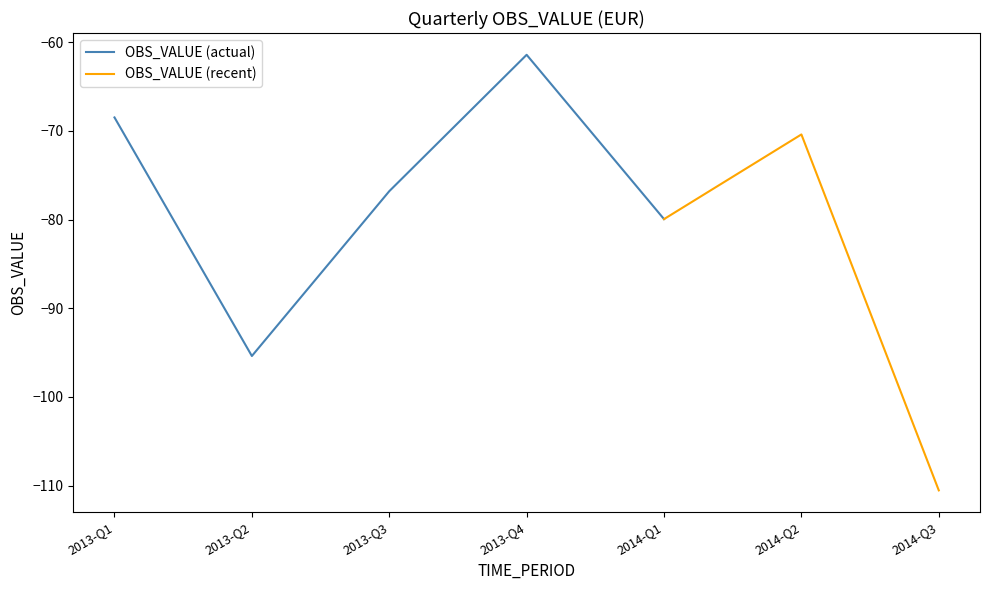

How many data points are less than -76?

4